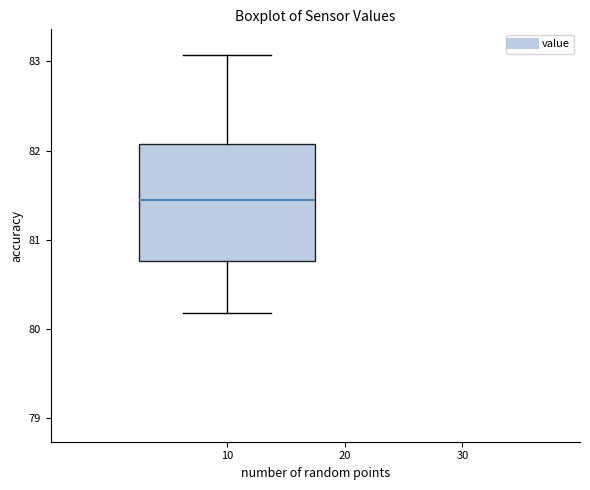

Read this box plot against the y-axis: the position of the median line, the range covered by the box, and the ends of both whiskers. The values are not printed on the chart, so give them approximately, as read against the axis.

median 81.4, box 80.8 to 82.1, whiskers 80.2 to 83.1